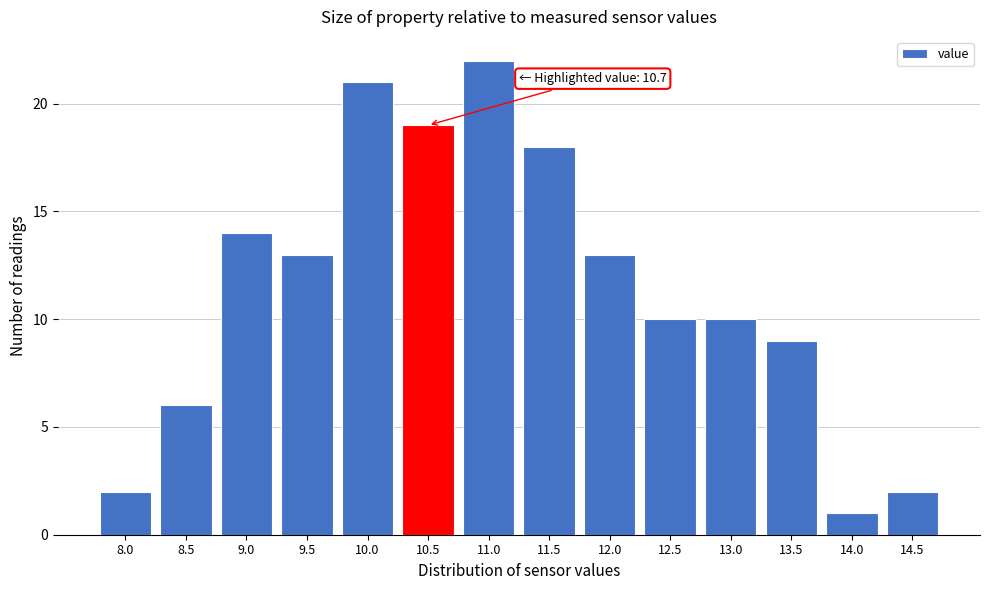

Reading left to right, what are all the values shown in this chart?

8.0=2	8.5=6	9.0=14	9.5=13	10.0=21	10.5=19	11.0=22	11.5=18	12.0=13	12.5=10	13.0=10	13.5=9	14.0=1	14.5=2